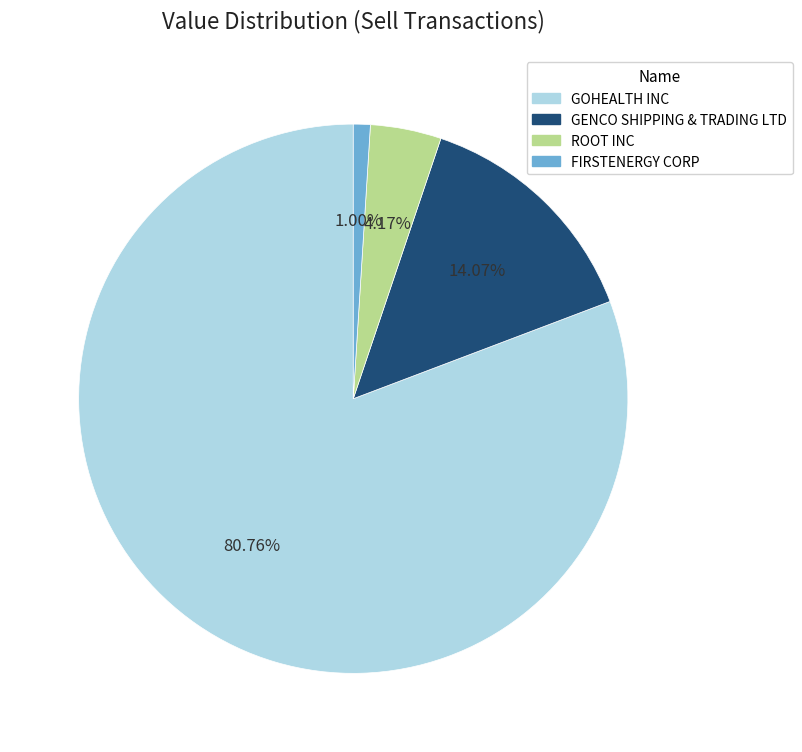

To the nearest percent, what portion does GOHEALTH INC represent?

81%